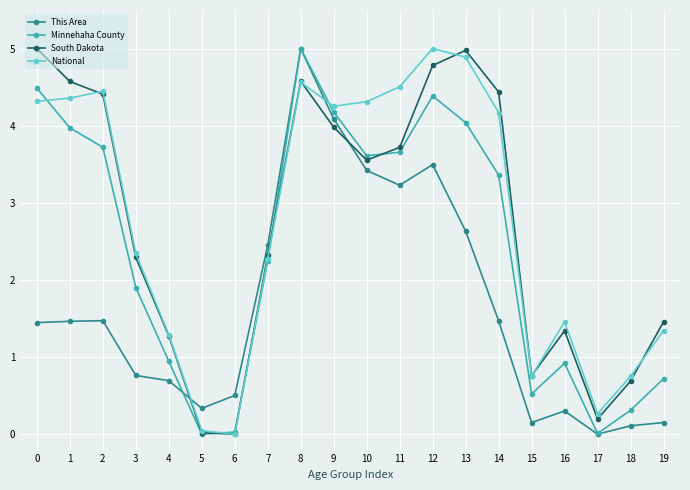

Which series has the largest total across all categories?

National